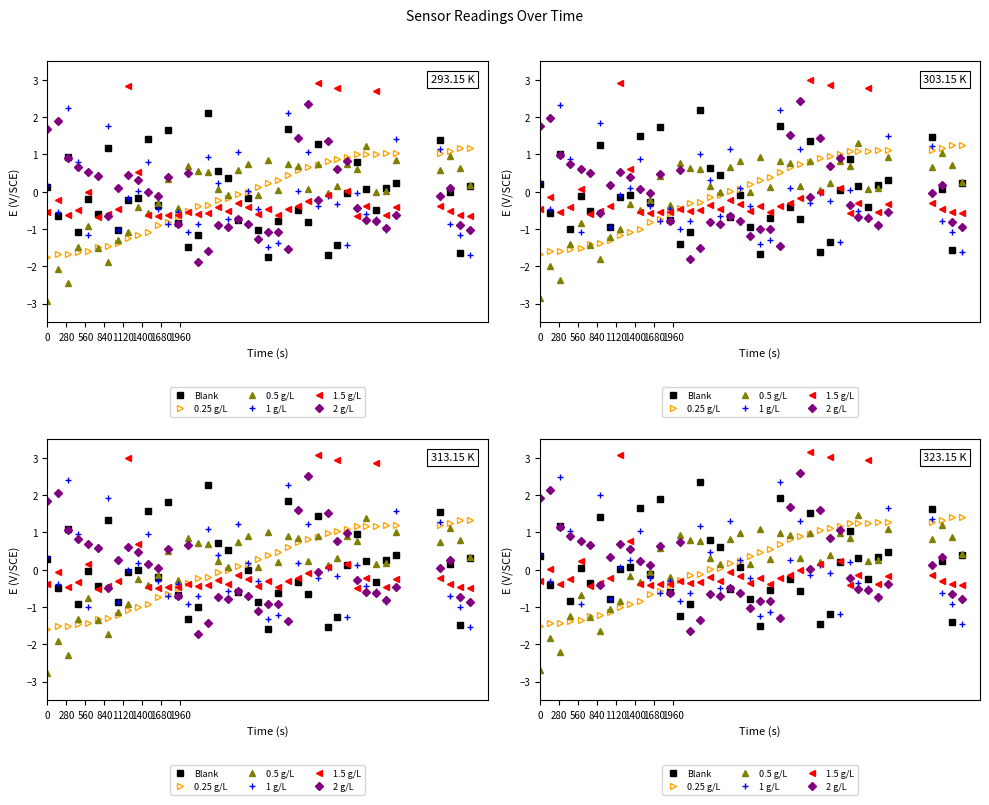

Rank the series by their maximum value, from highest to lowest.

1.5 g/L, 2 g/L, 1 g/L, Blank, 0.5 g/L, 0.25 g/L